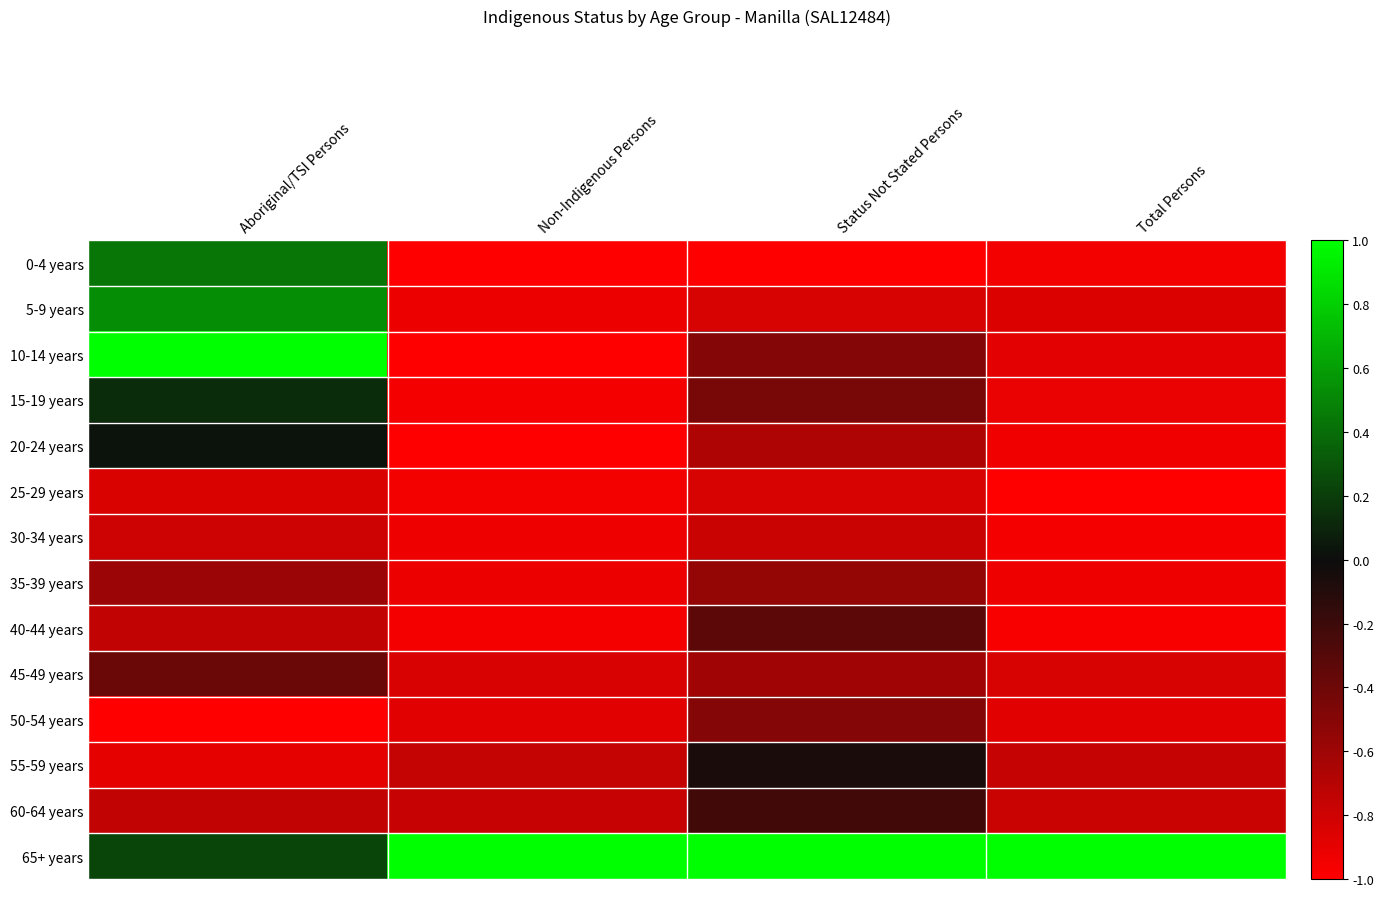

Which series has the largest total across all categories?

65+ years